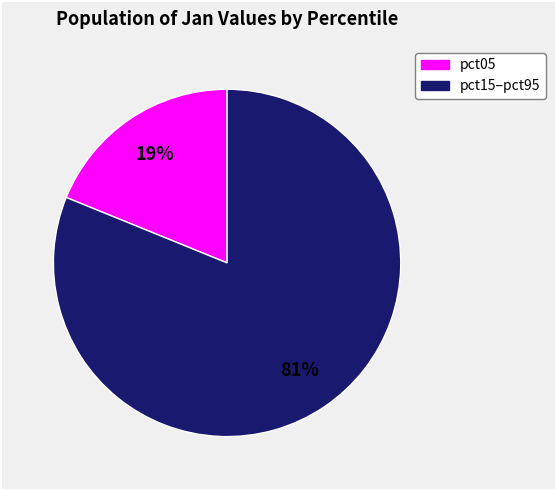

To the nearest percent, what is the difference between the largest and smallest slice percentages?

62%